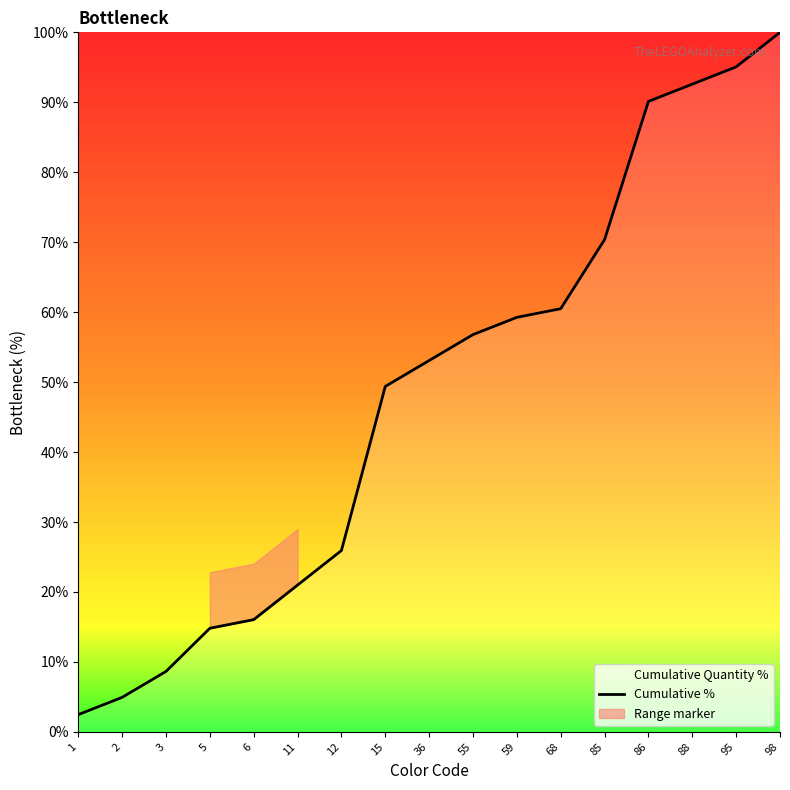

Does the chart display data point markers on the line(s)?

No